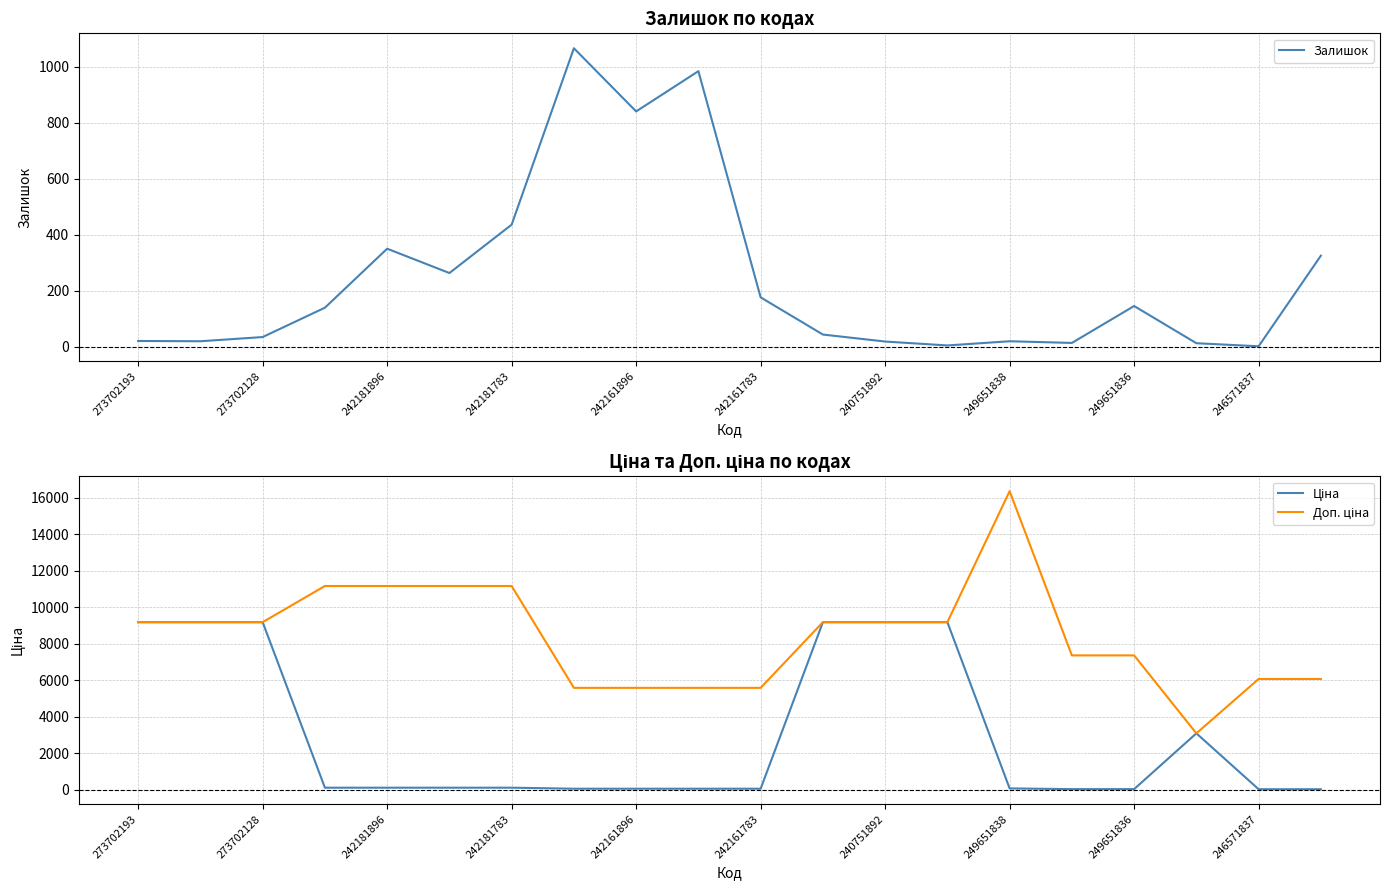

What are all the series names shown in the legend?

Залишок, Ціна, Доп. ціна